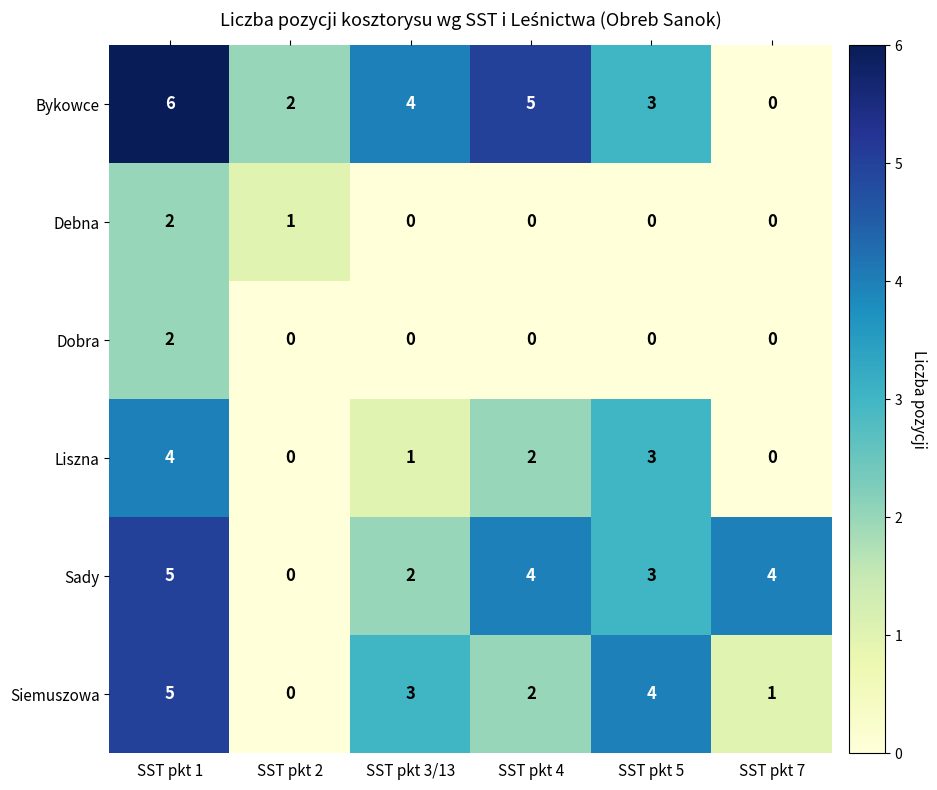

Which label corresponds to the largest value in the chart?

SST pkt 1